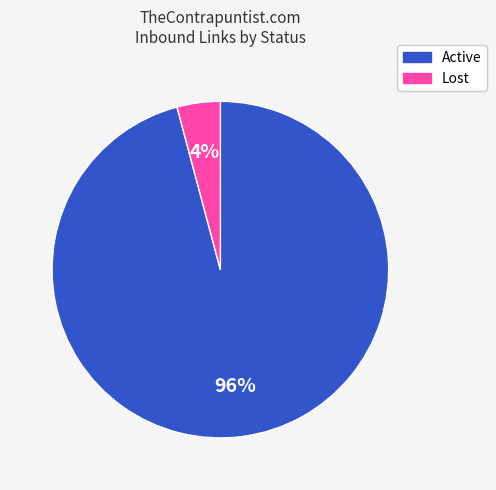

Is there a majority slice in this chart?

Yes